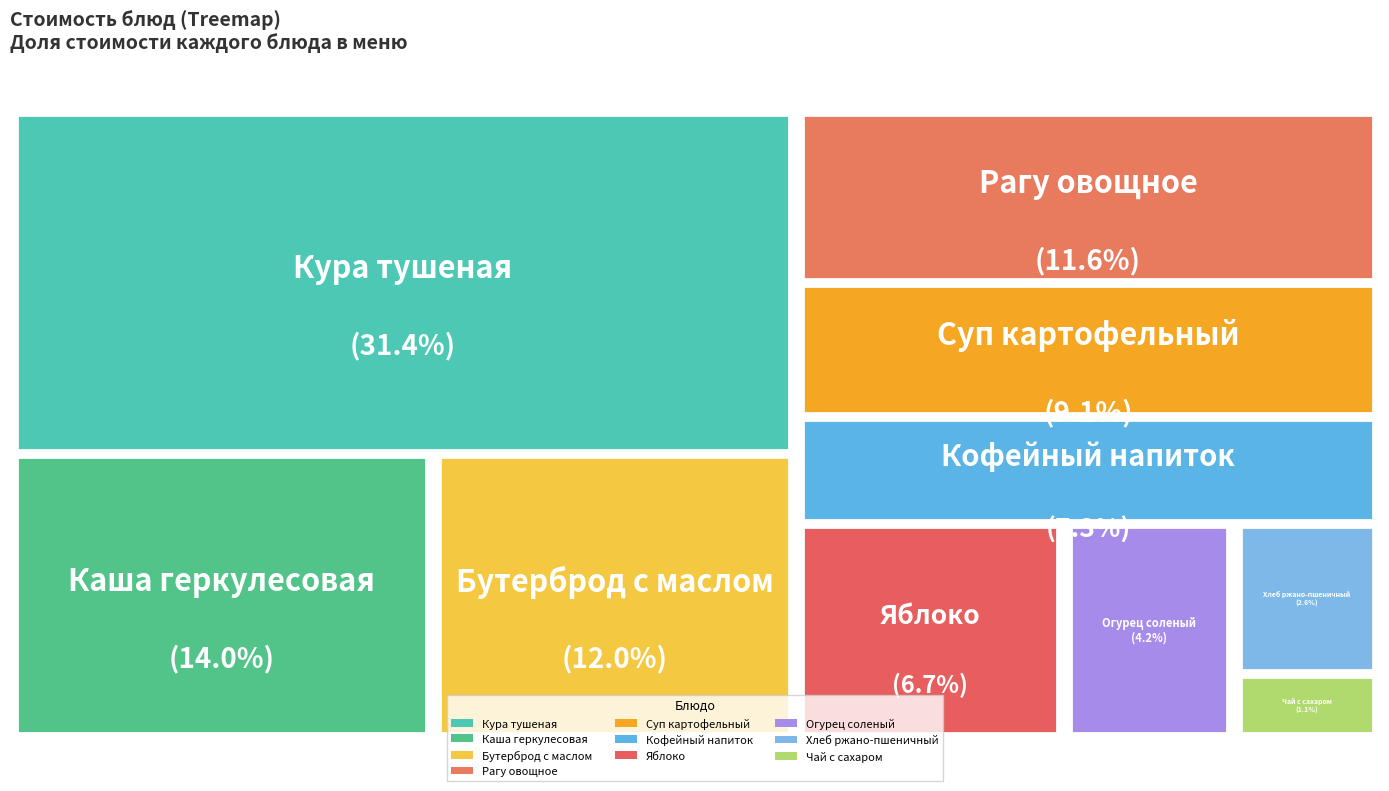

What is the smallest slice in the pie chart?

Чай с сахаром